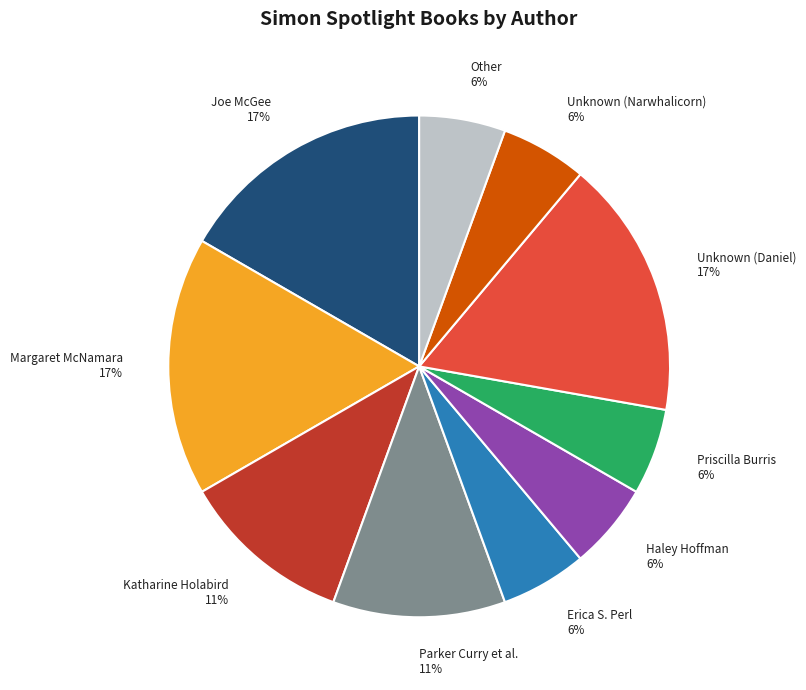

To the nearest percent, what is the difference between the largest and smallest slice percentages?

11%